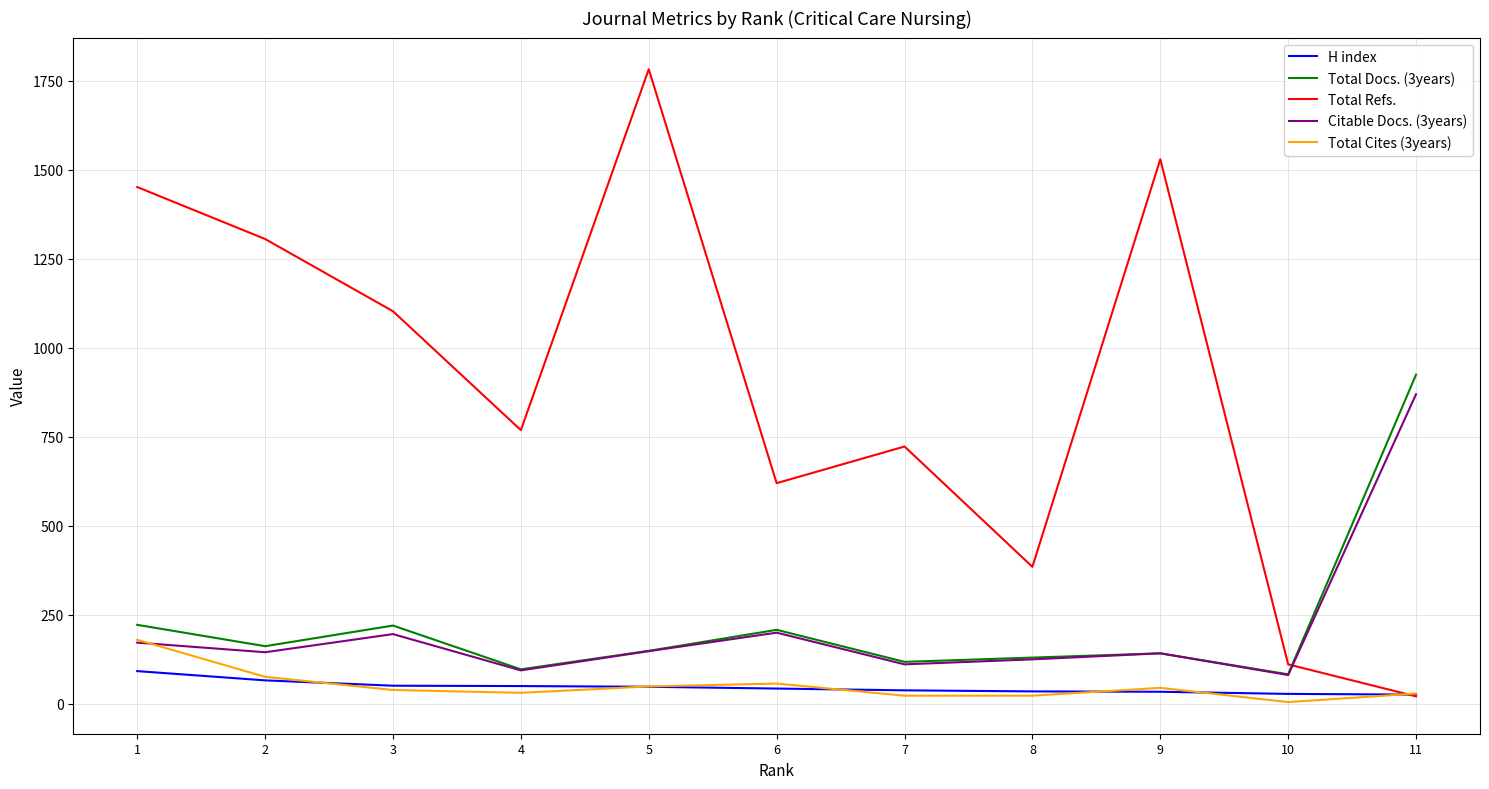

What is the difference between the maximum and second lowest values in the Citable Docs. (3years) series?

776